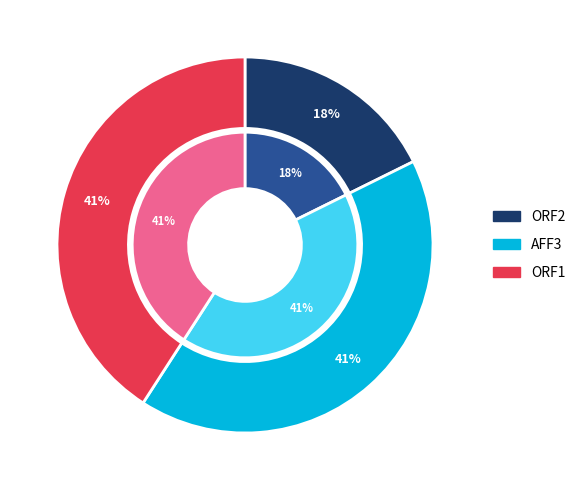

The ORF1 slice represents 41% of the pie. True or false?

True